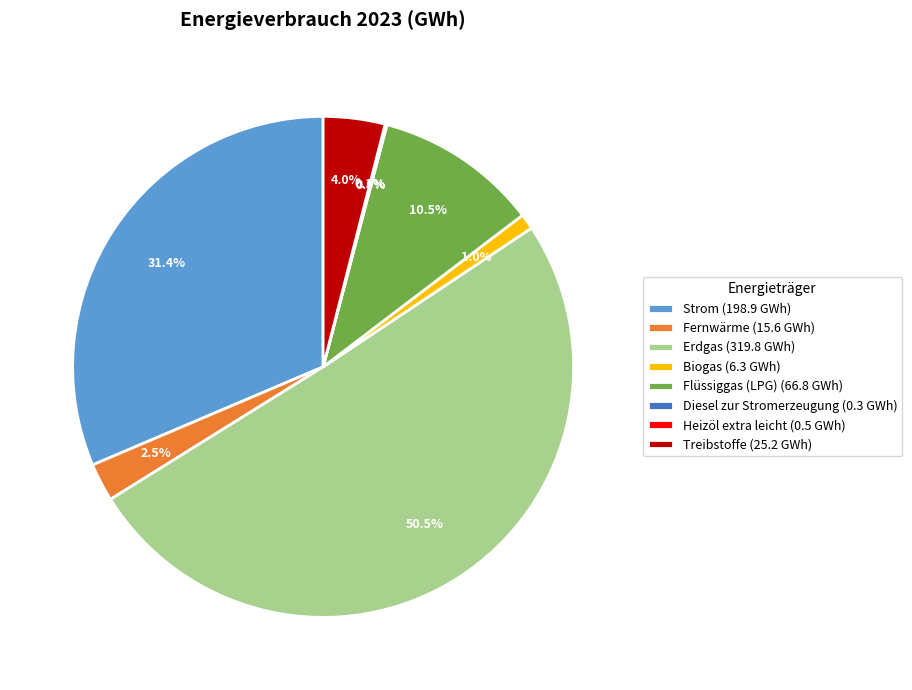

To the nearest percent, what is the combined percentage of Fernwärme and Treibstoffe?

6%